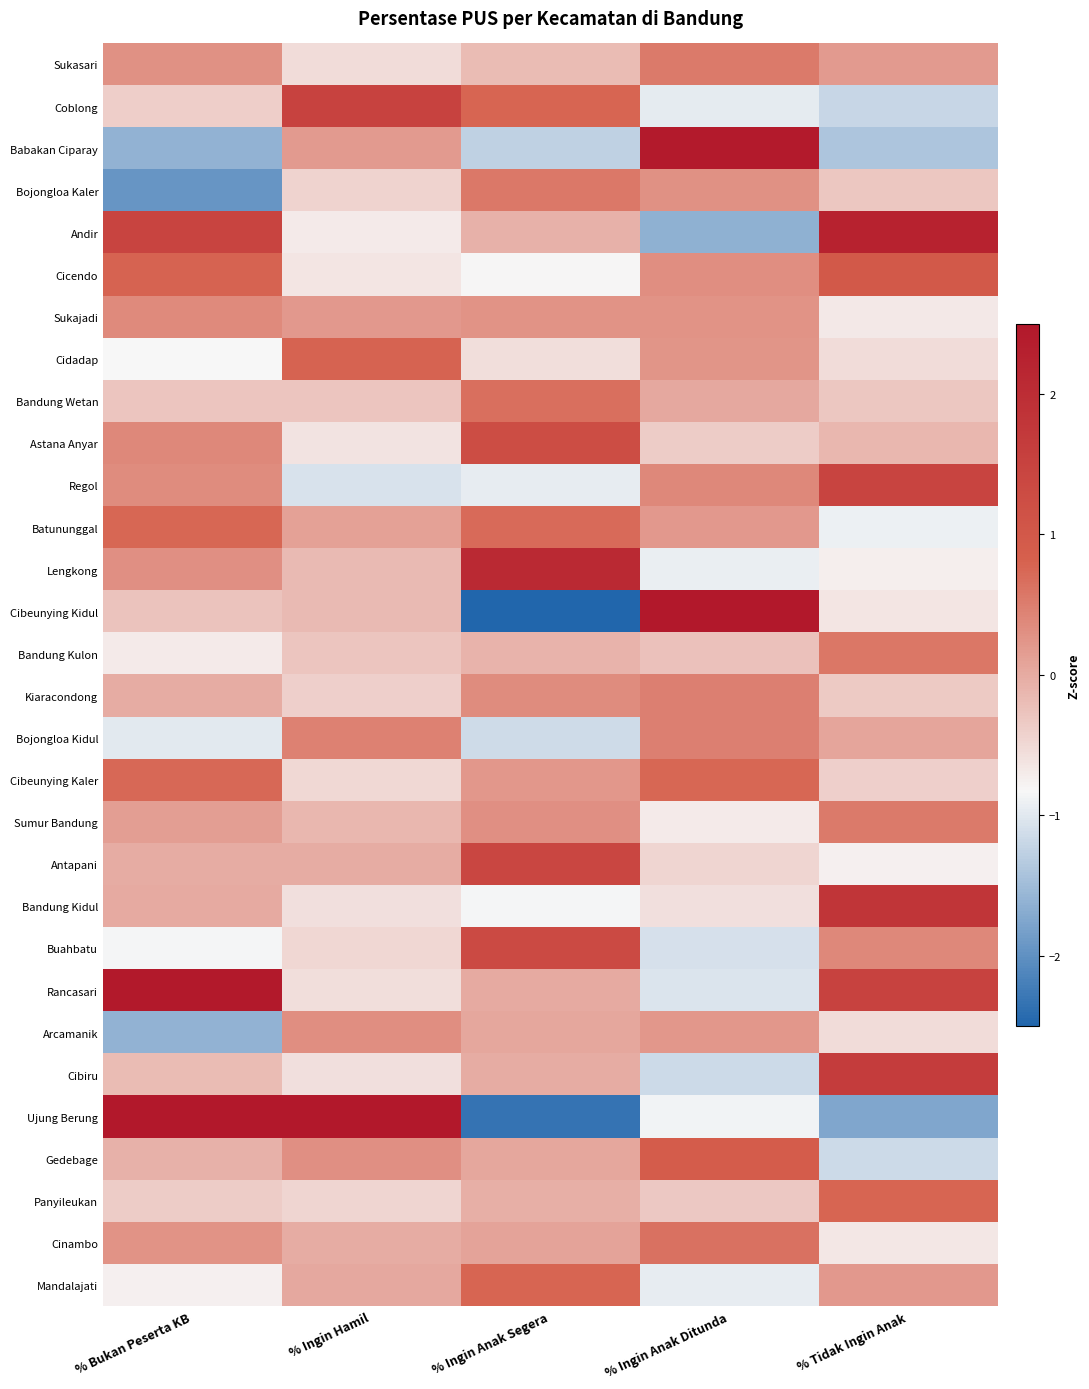

At how many categories does at least one series exceed 3?

2